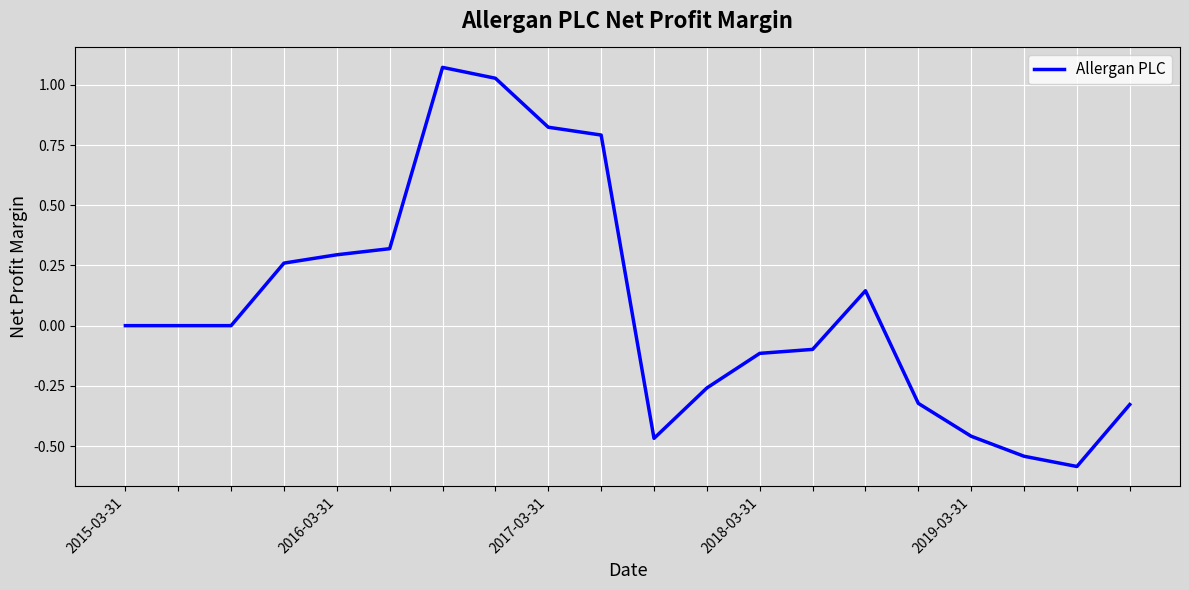

How many series are shown in this chart?

1